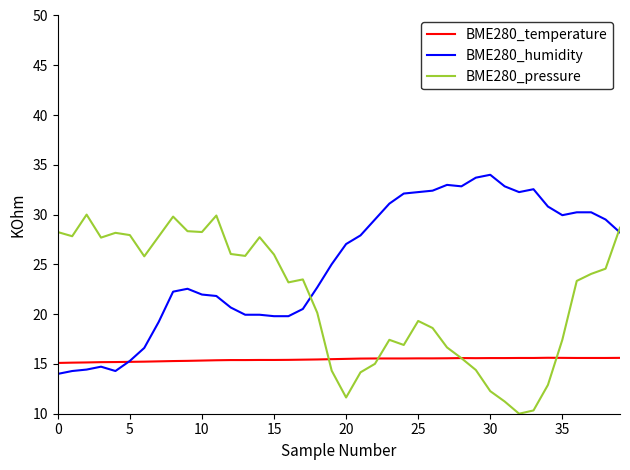

Rank the series by their average value, from highest to lowest.

BME280_humidity, BME280_pressure, BME280_temperature